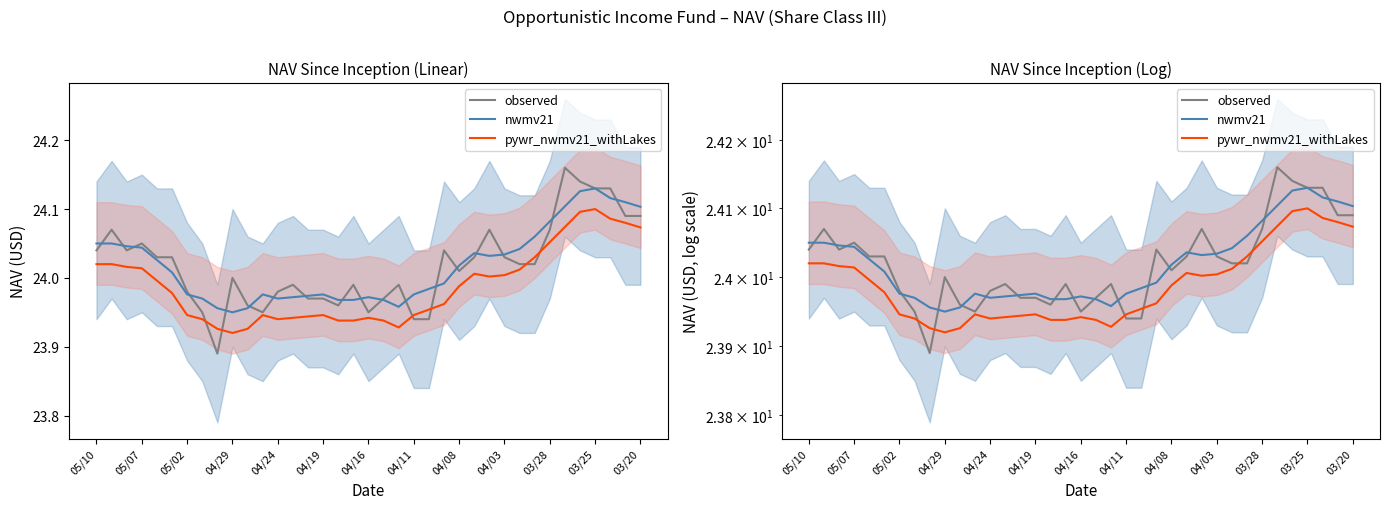

How many values in the observed series are below 24?

16